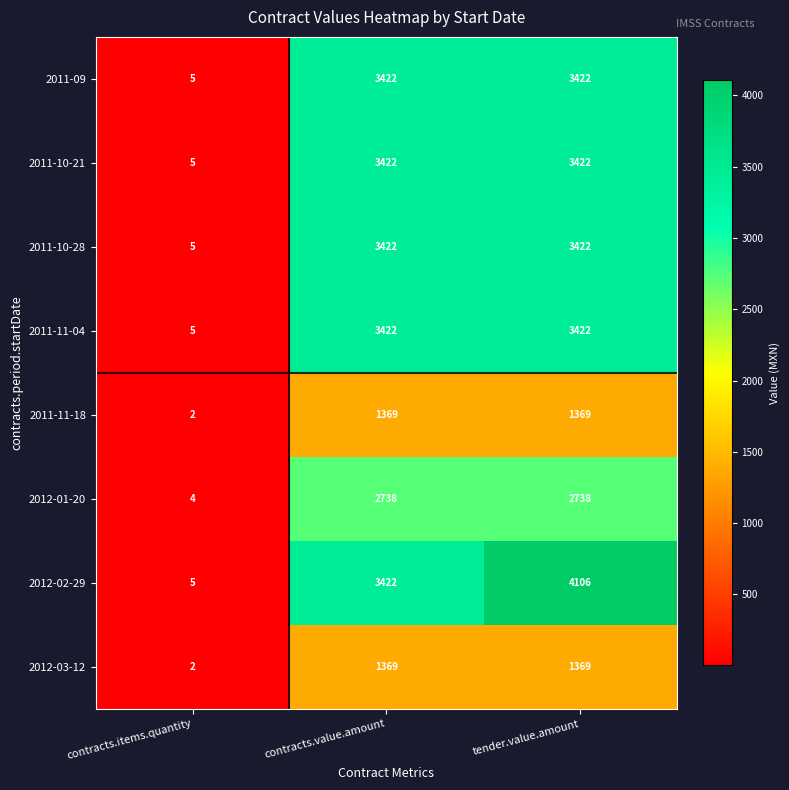

What is the total value across all series at contracts.items.quantity?

33